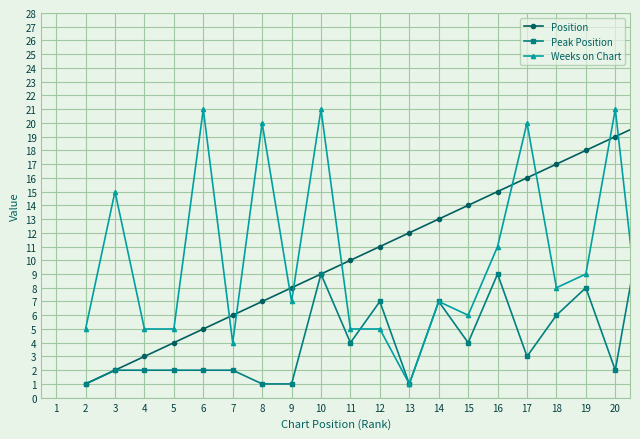

List the series in order of their peak value, lowest first.

Peak Position, Position, Weeks on Chart